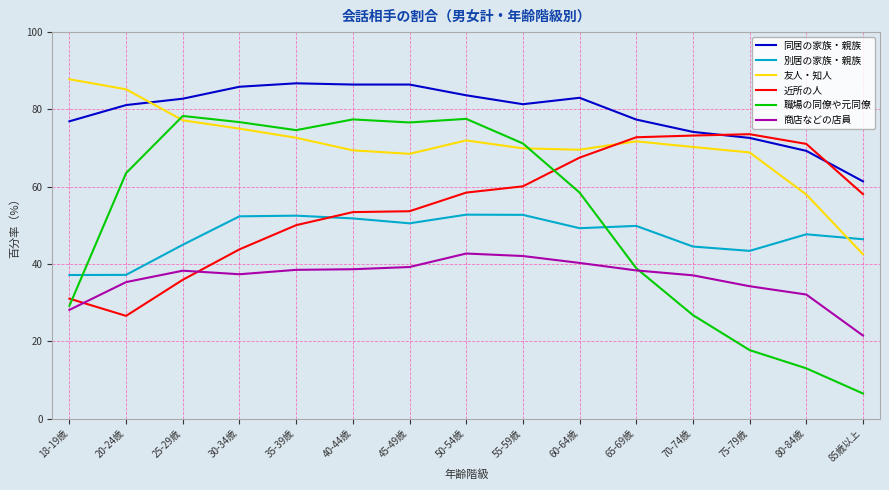

How many series are shown in this chart?

6